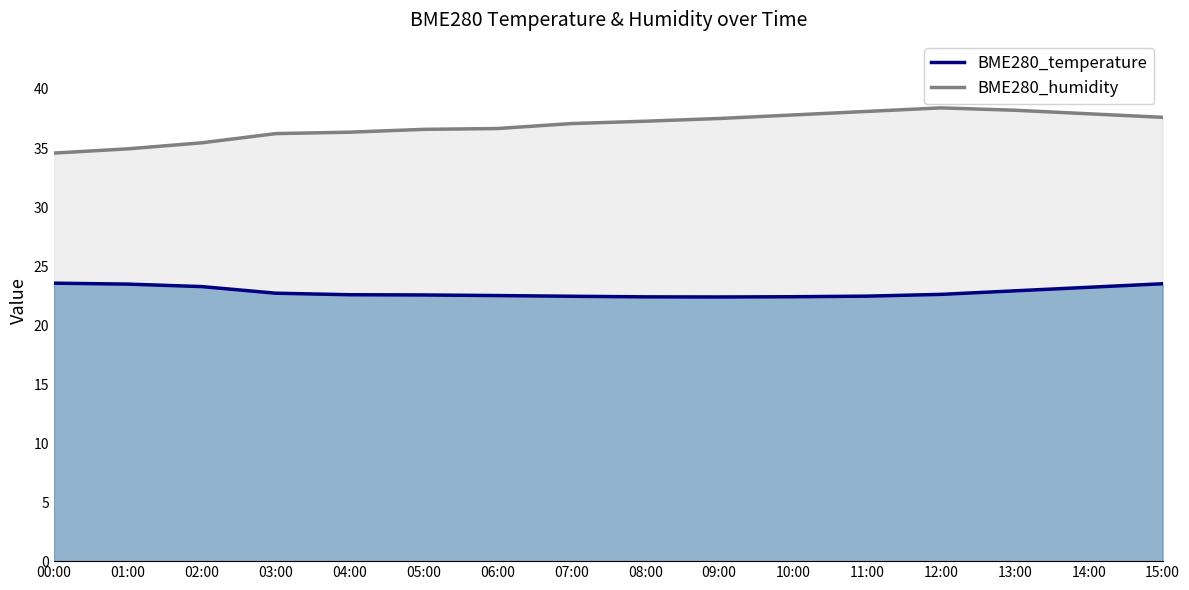

What are all the series names shown in the legend?

BME280_humidity line, BME280_temperature line